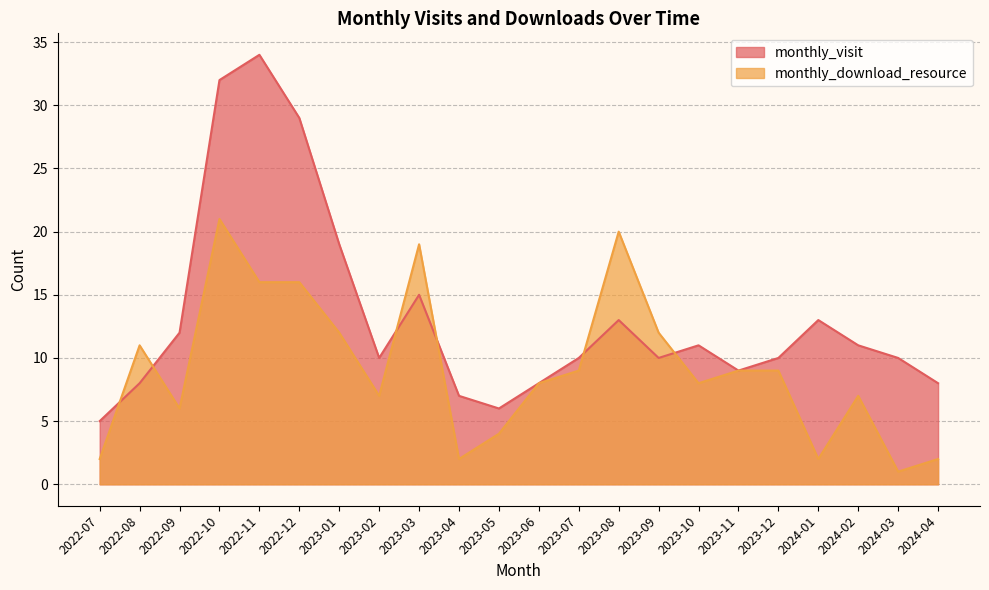

Does the chart display data point markers on the line(s)?

No